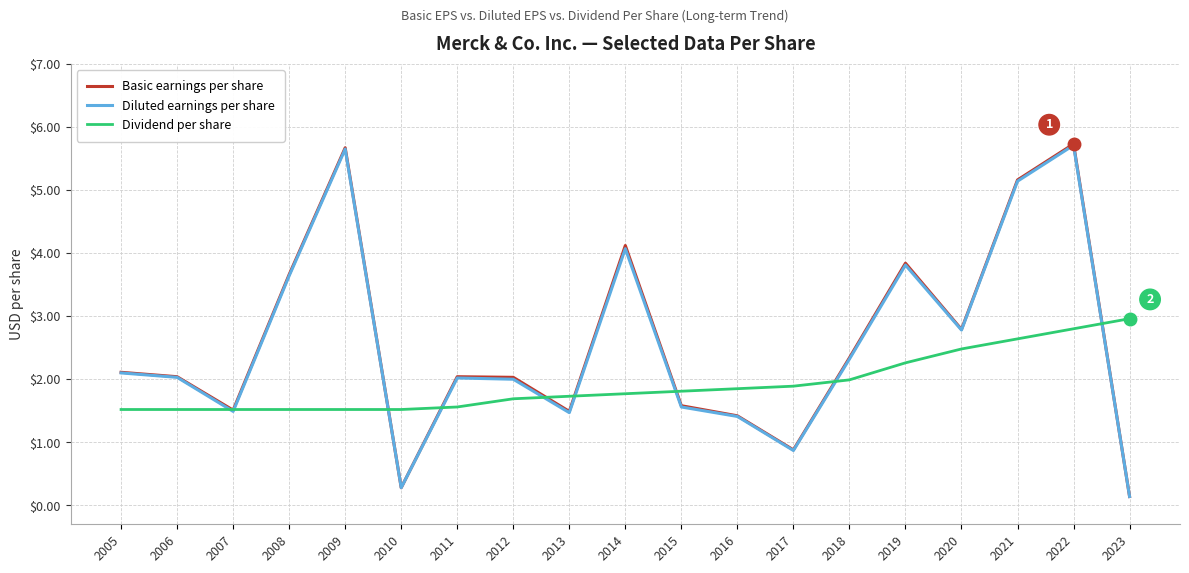

The value of Dividend per share at 2017 is 1.9. True or false?

True